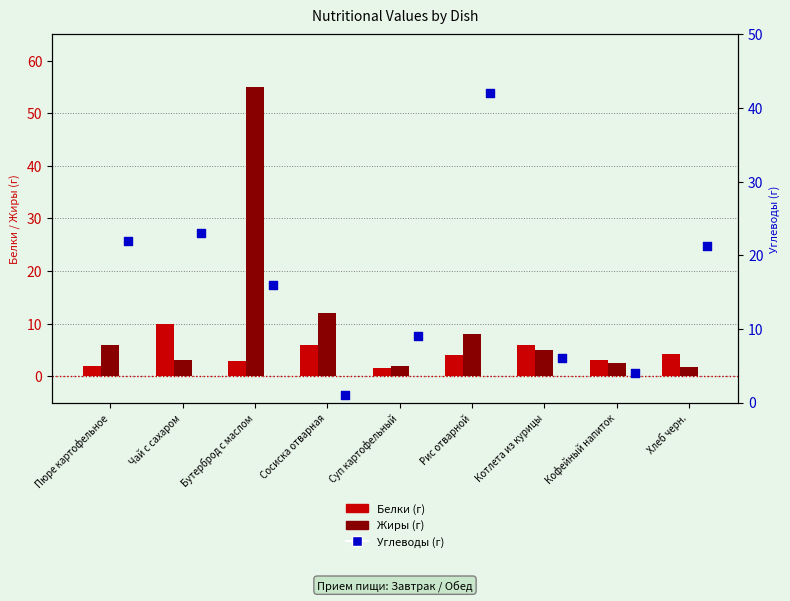

Which series has the widest spread of Y values?

Жиры (г)